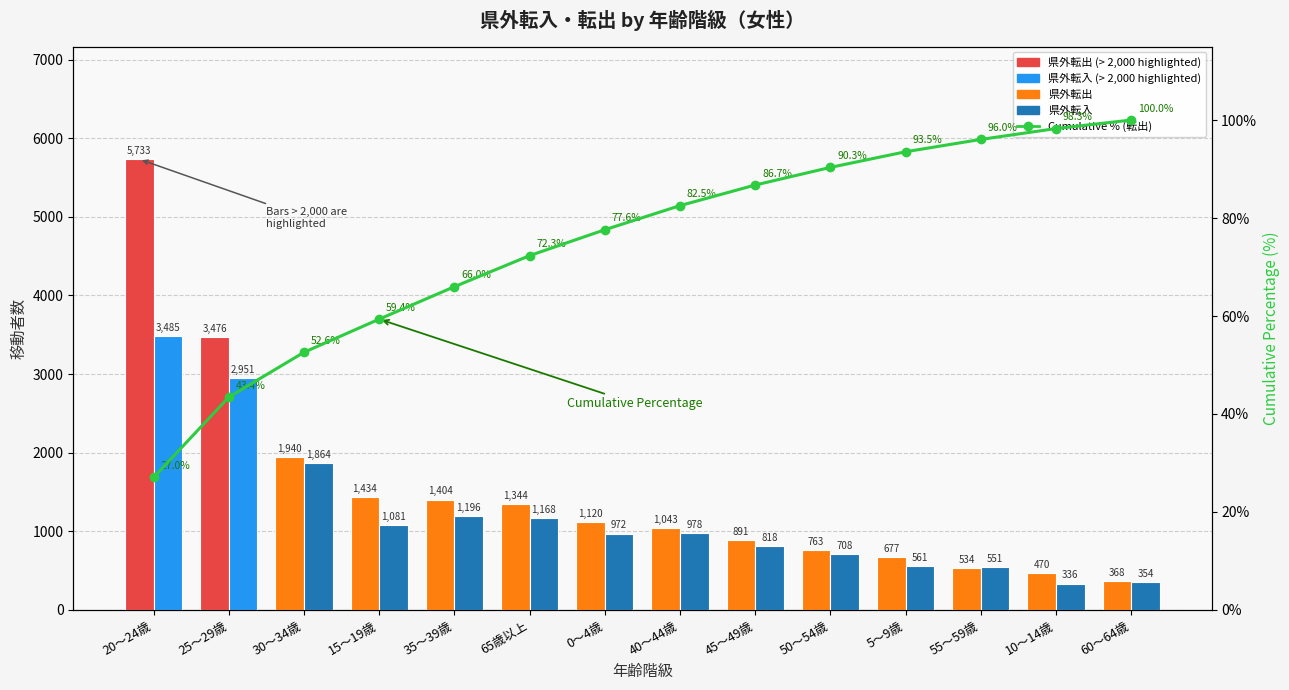

The 県外転入_総数 series shows 463.6 at 45～49歳. True or false?

False